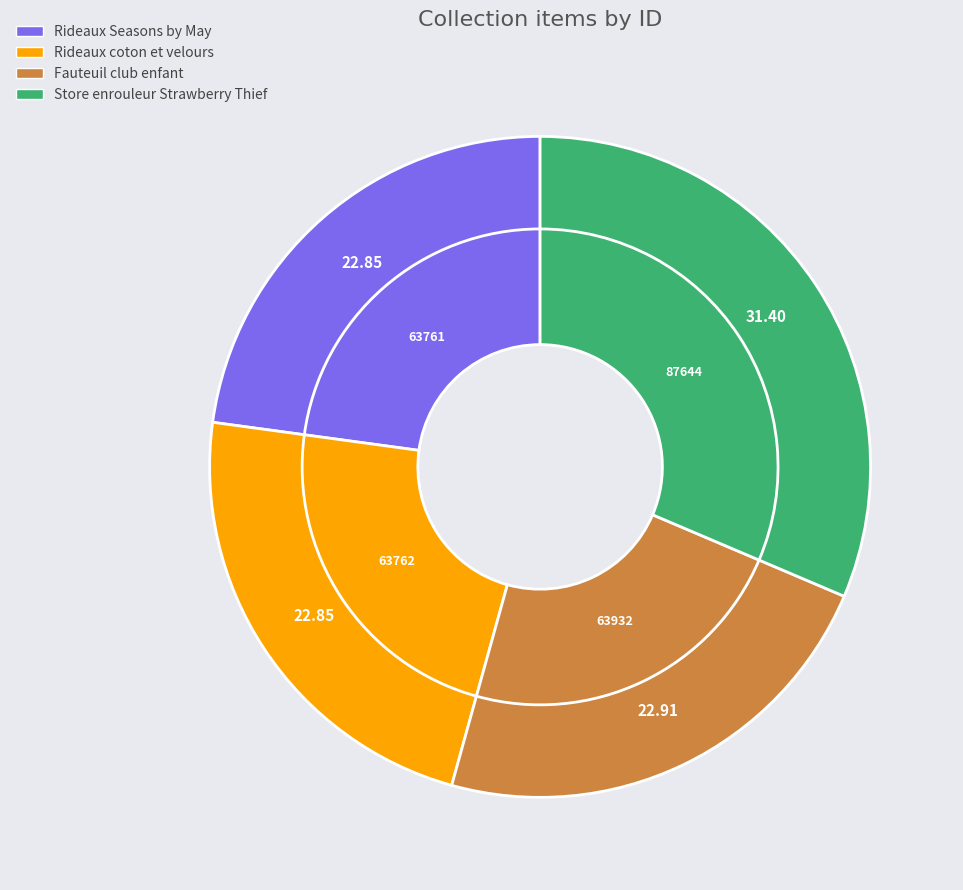

To the nearest percent, what portion does Store enrouleur Strawberry Thief represent?

31%